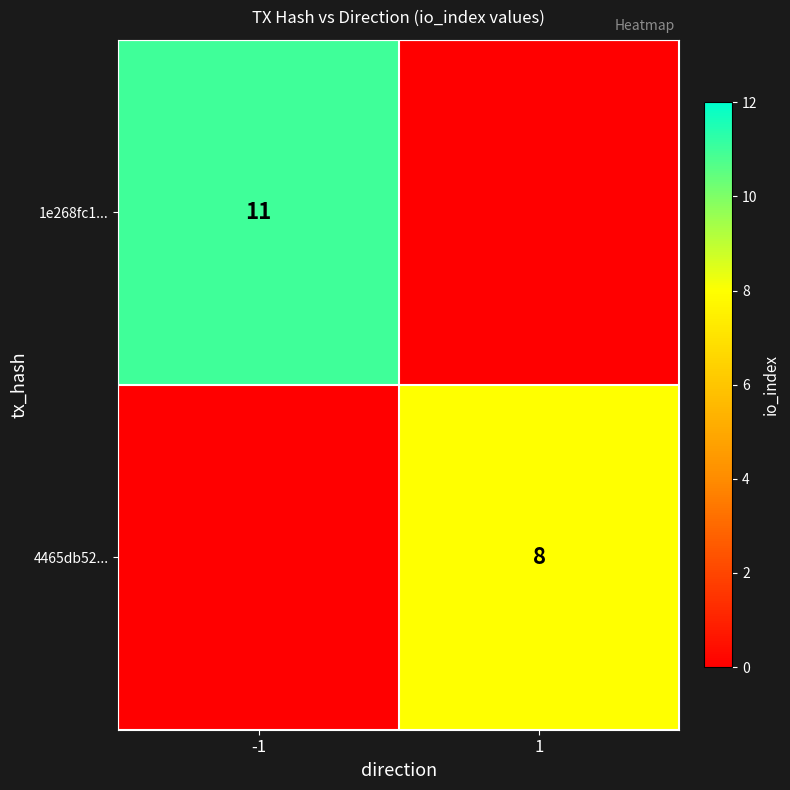

Is it true that 4465db52... equals 8 at 1?

True